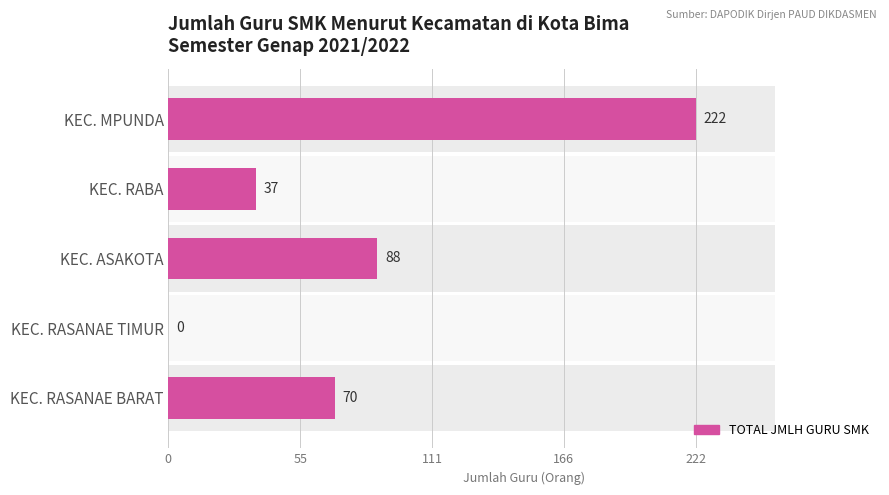

What is the difference between the maximum and minimum values?

222